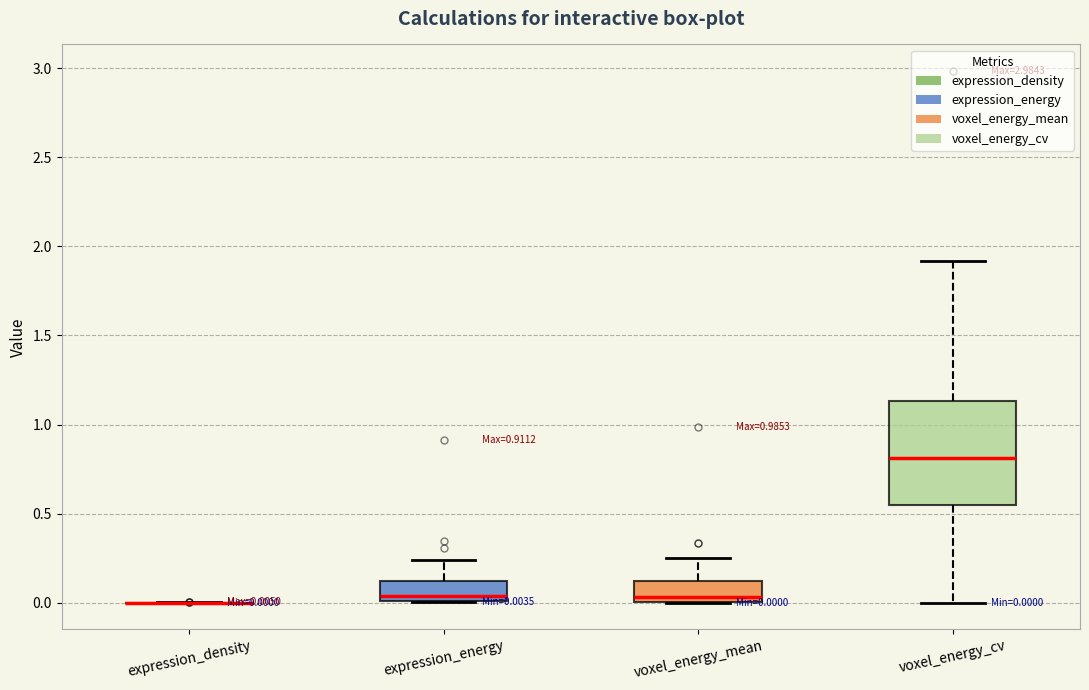

Which box is the tallest, from its lower edge to its upper edge?

voxel_energy_cv